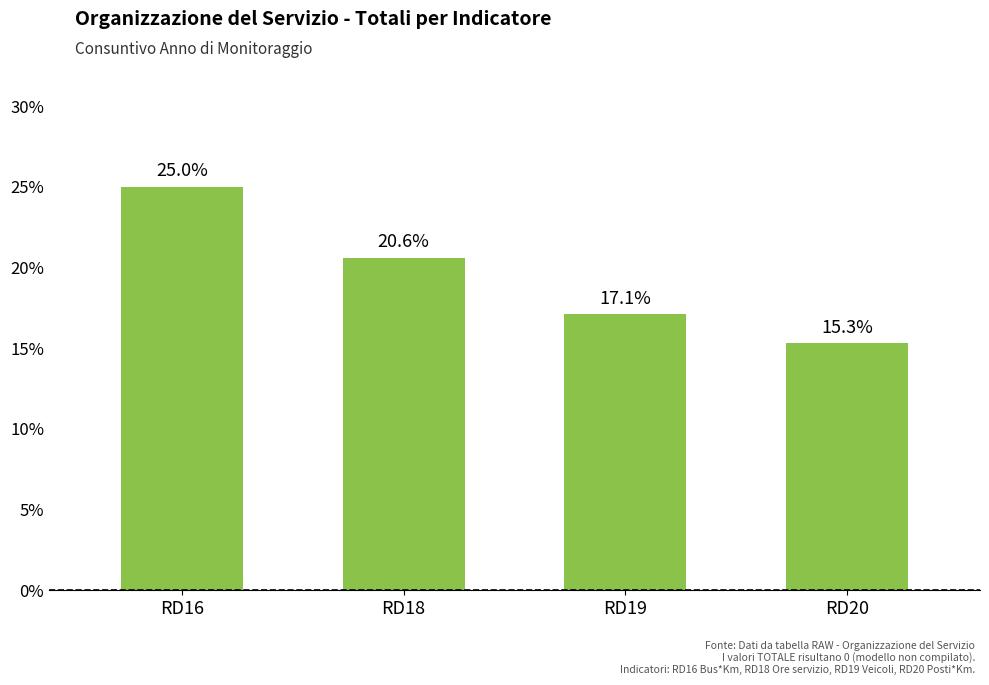

What is the greatest value displayed?

25.0